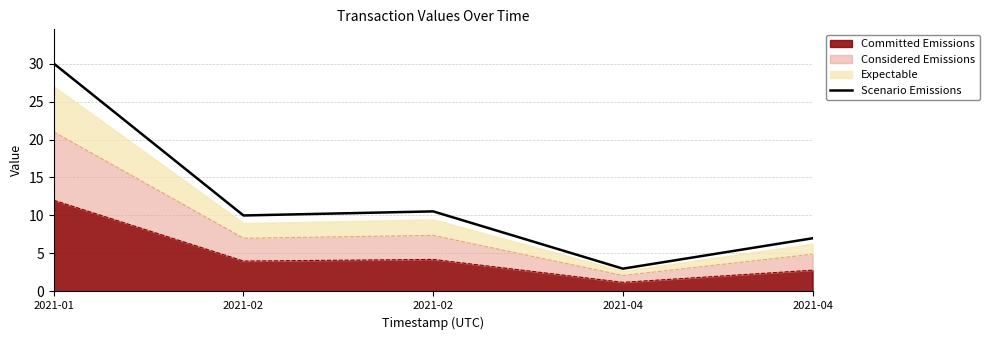

Which has a higher value, 2021-04 or 2021-02?

2021-02